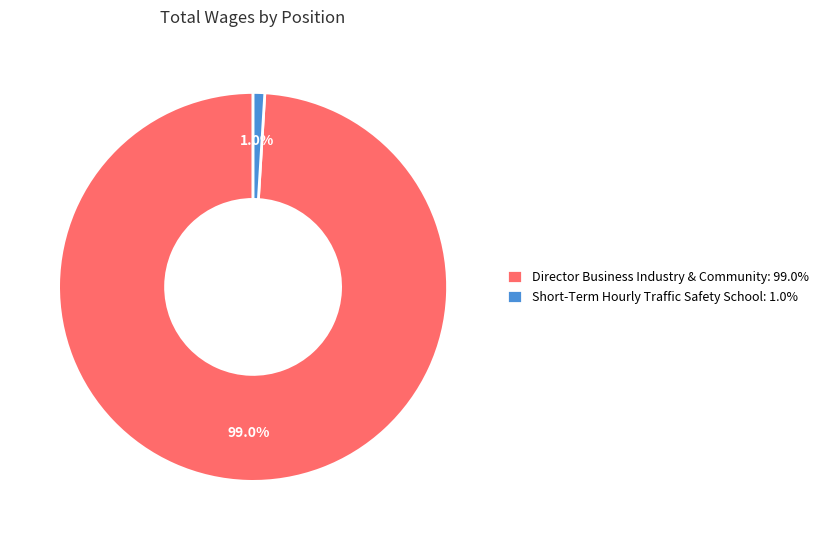

How many slices are in this pie chart?

2